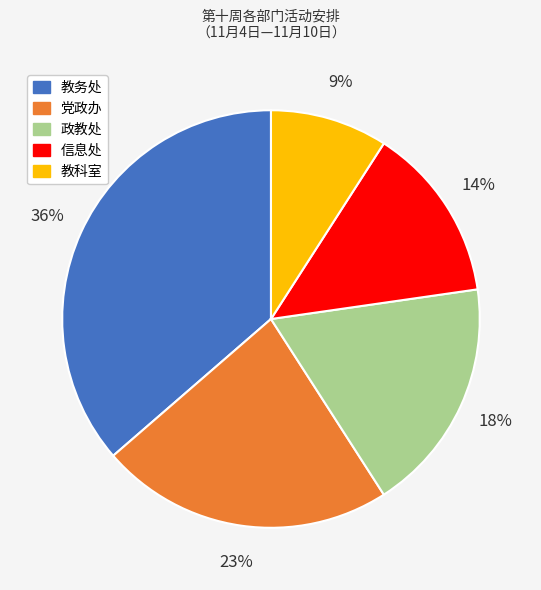

Count the number of slices in the pie.

5